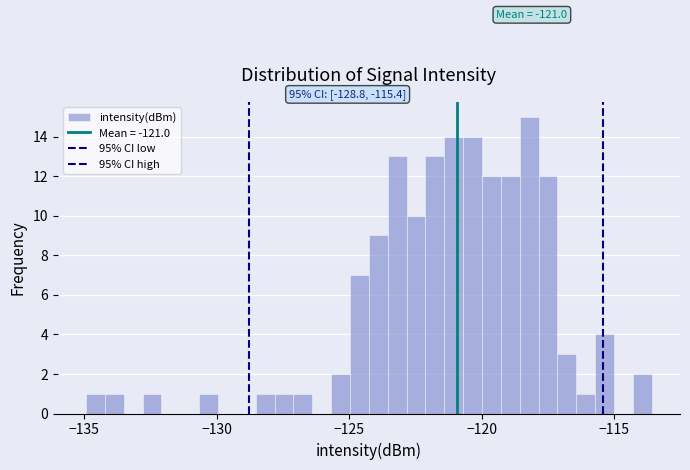

Around what value on the x-axis is the tallest bar? Give the approximate position of its centre, as read against the axis.

-118.0